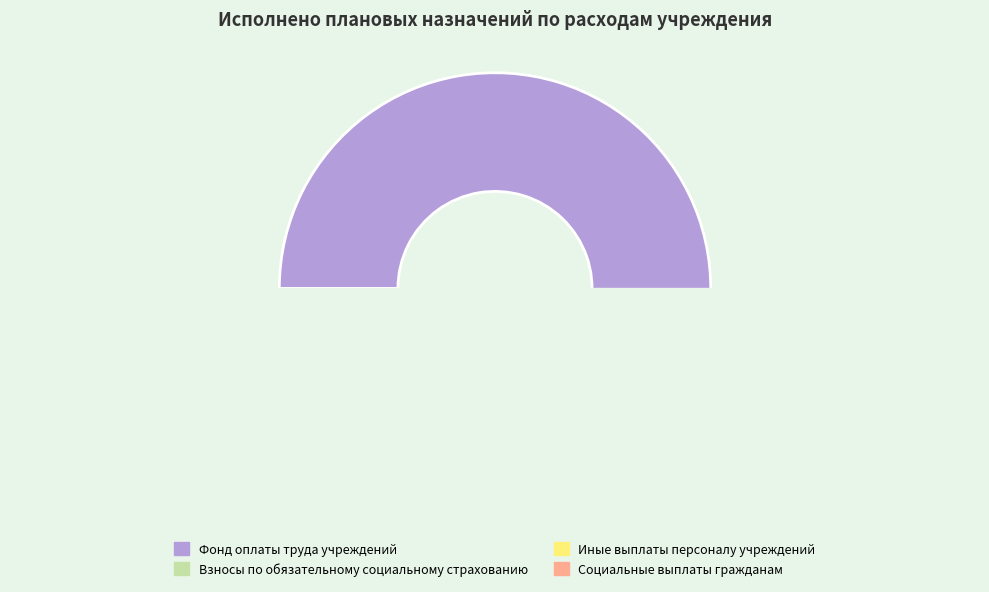

Does any single category account for the majority?

Yes